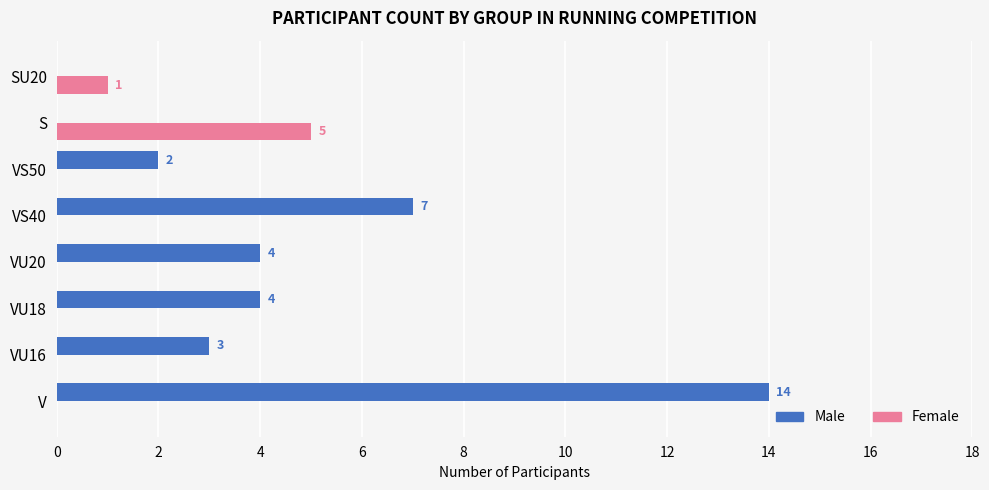

What is the greatest value displayed?

14